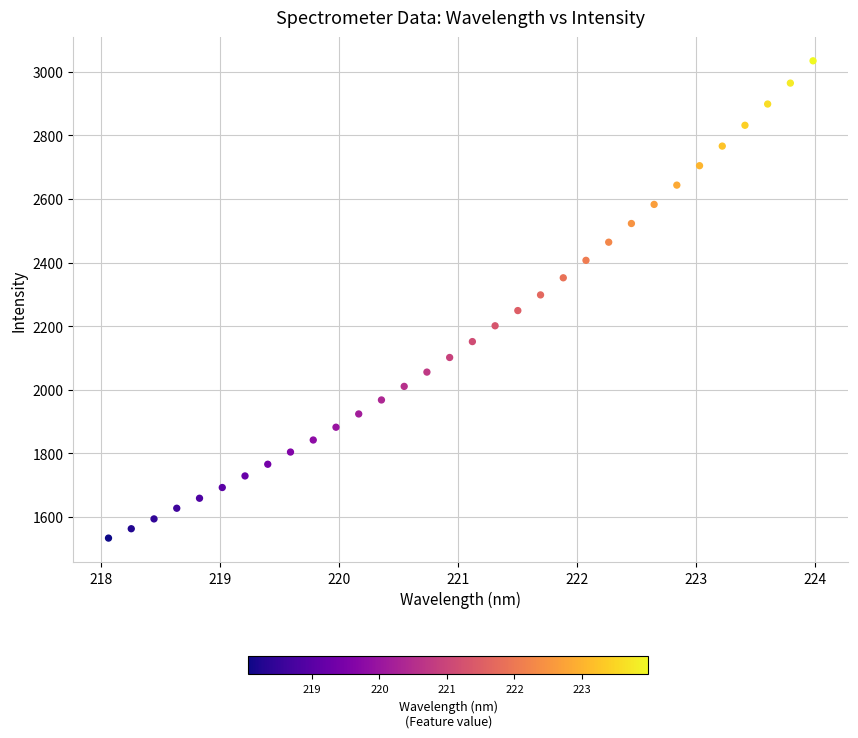

What is the range of Y values (max minus min)?

1501.2